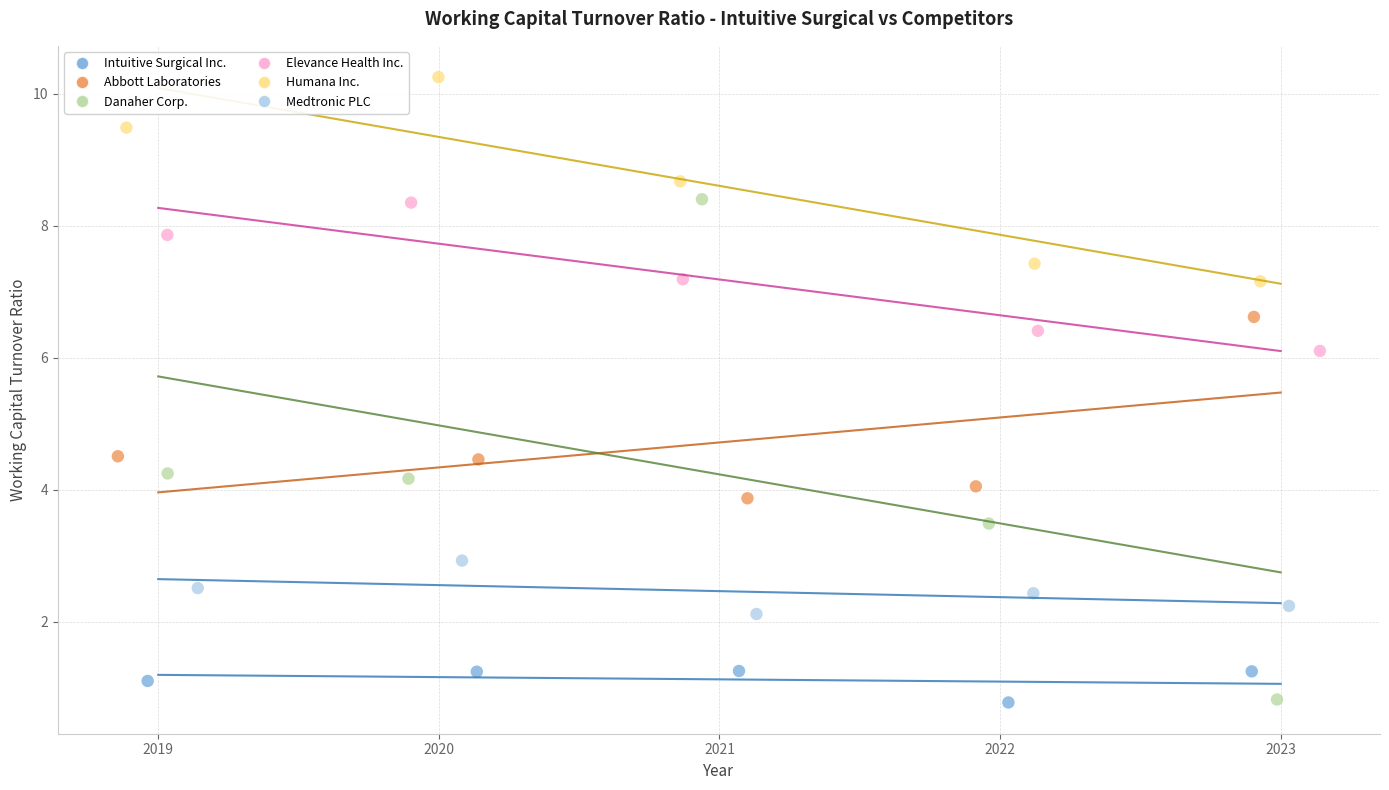

What are all the series names shown in the legend?

Intuitive Surgical Inc., Abbott Laboratories, Danaher Corp., Elevance Health Inc., Humana Inc., Medtronic PLC